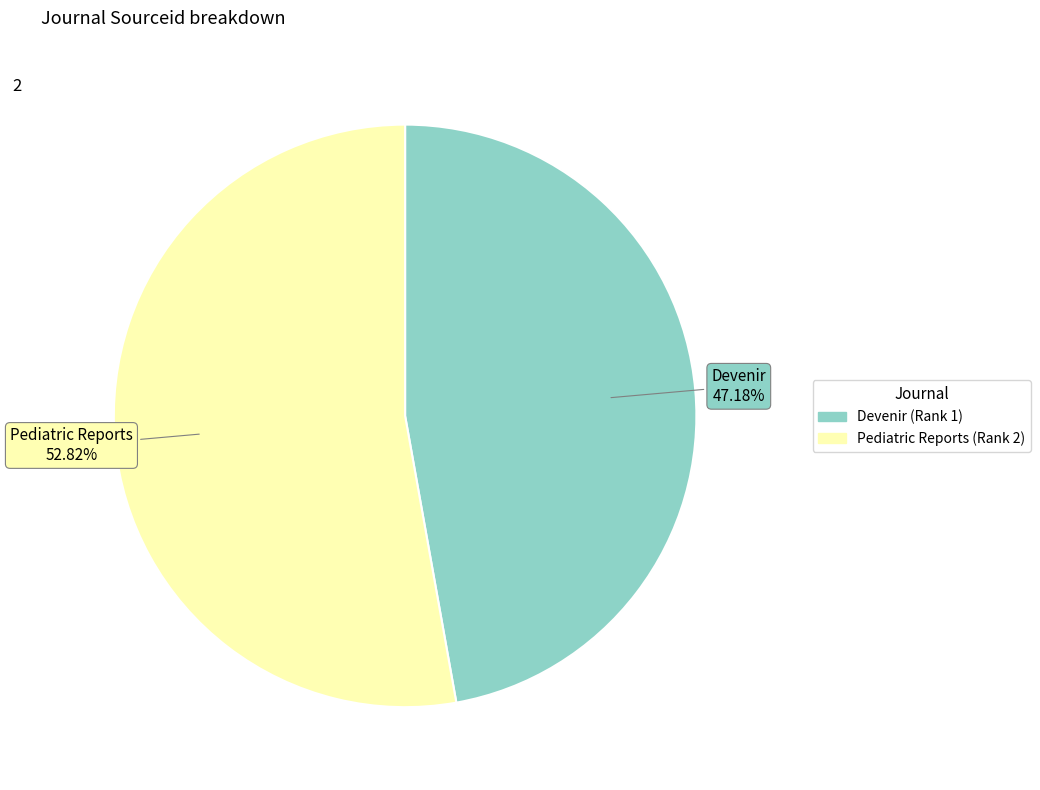

How many slices are in this pie chart?

2